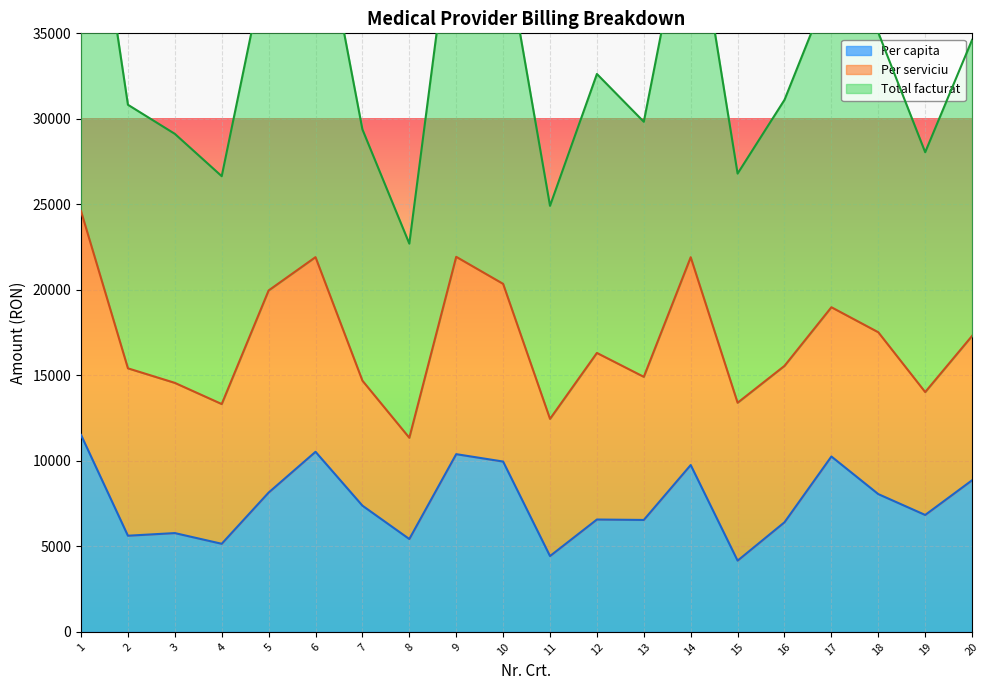

What is the highest value of the Per capita series?

11517.0